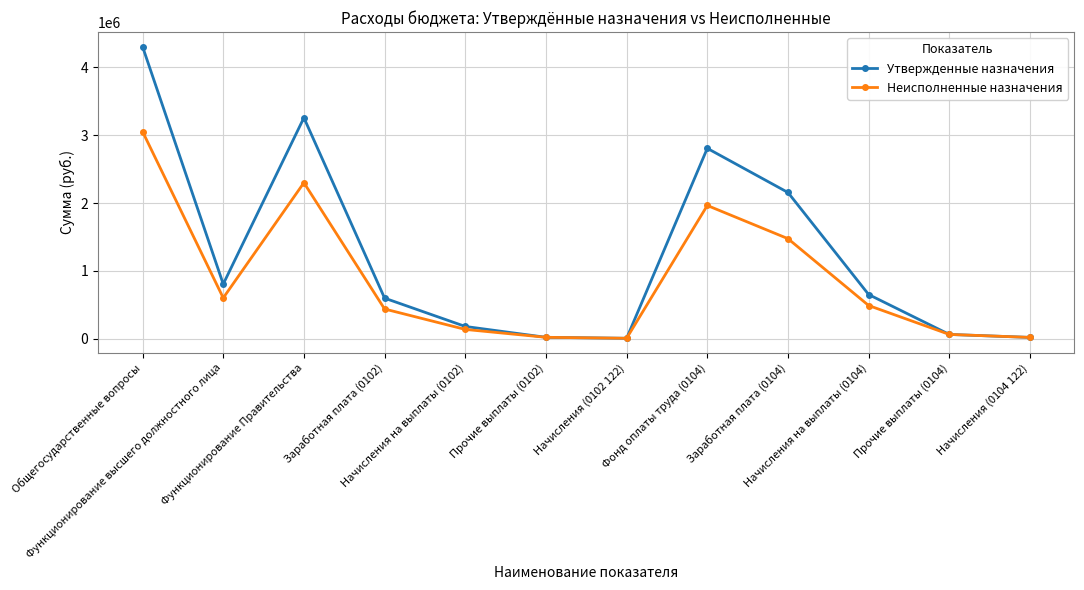

How many series are shown in this chart?

2